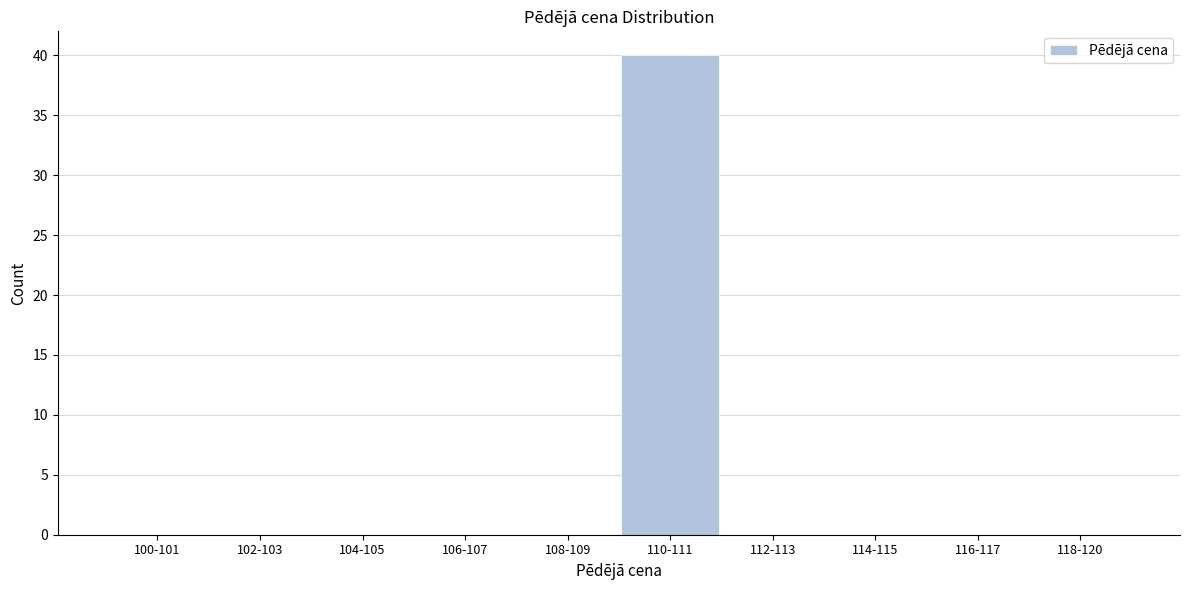

Reading left to right, extract all data points from this chart.

100-101=0	102-103=0	104-105=0	106-107=0	108-109=0	110-111=40	112-113=0	114-115=0	116-117=0	118-120=0